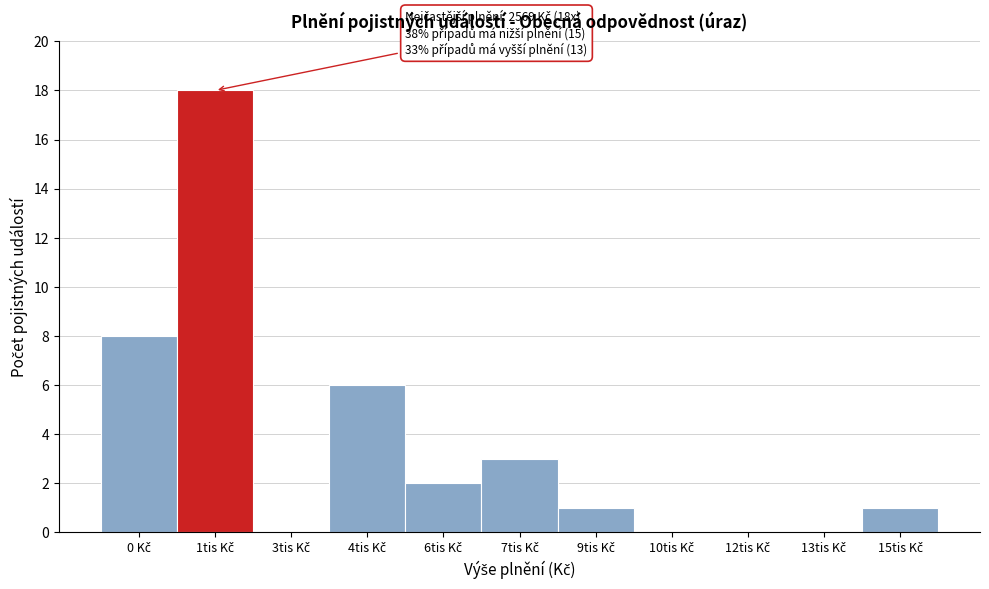

What is the maximum value shown in the chart?

18